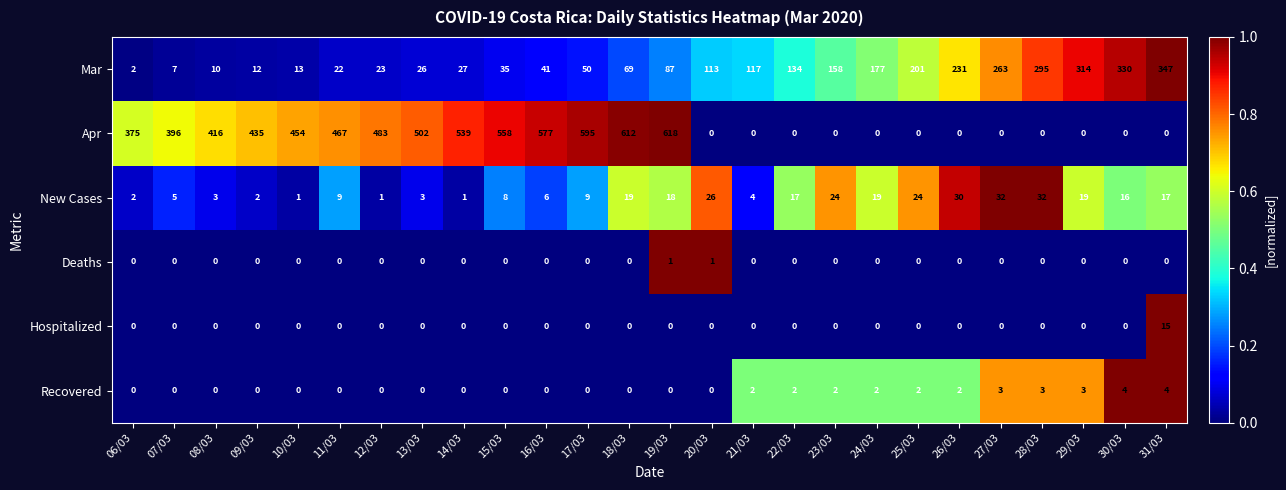

What is the highest value of the Apr series?

618